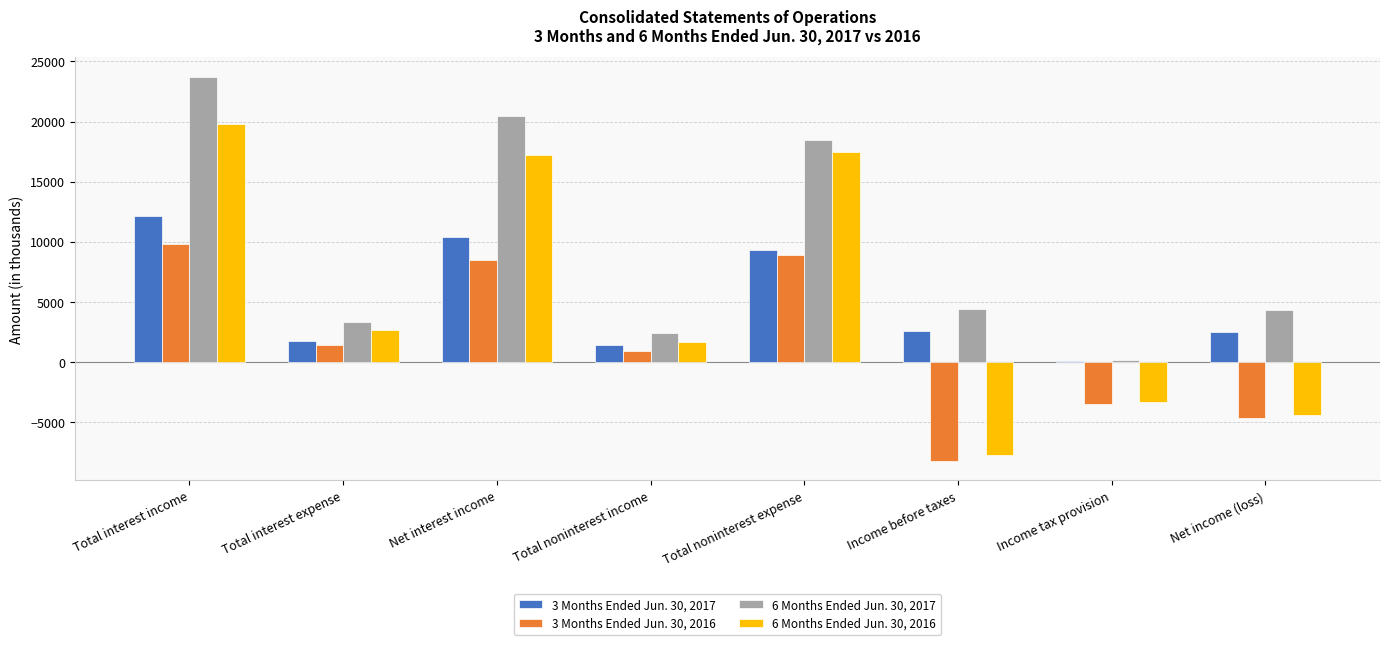

Which series changed the most between Total interest income and Net interest income?

6 Months Ended Jun. 30, 2017